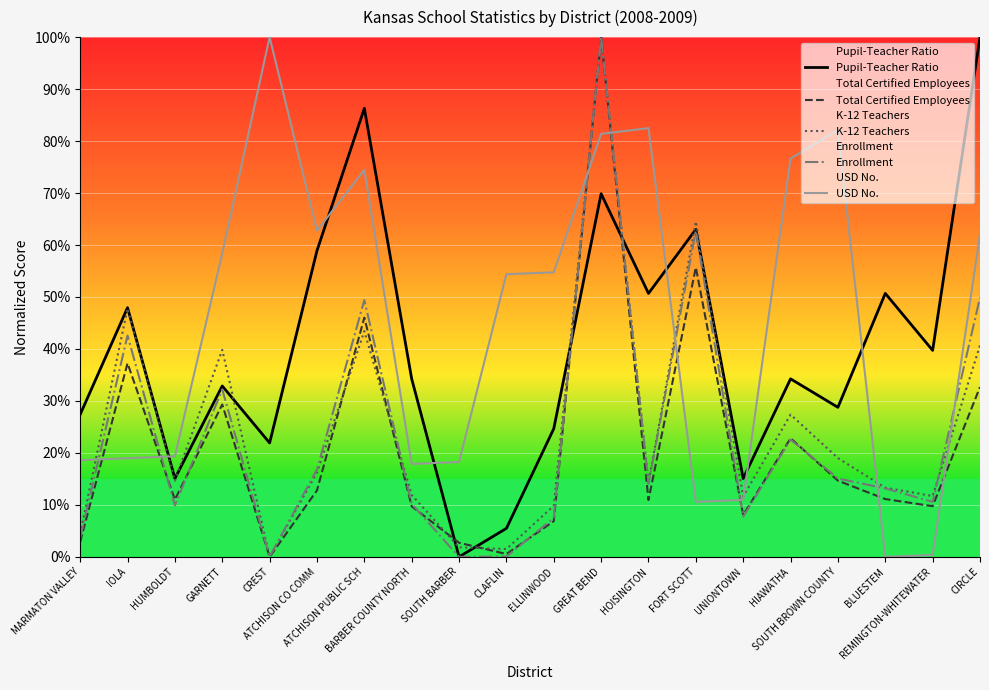

At which label does Total Certified Employees reach its peak?

GREAT BEND